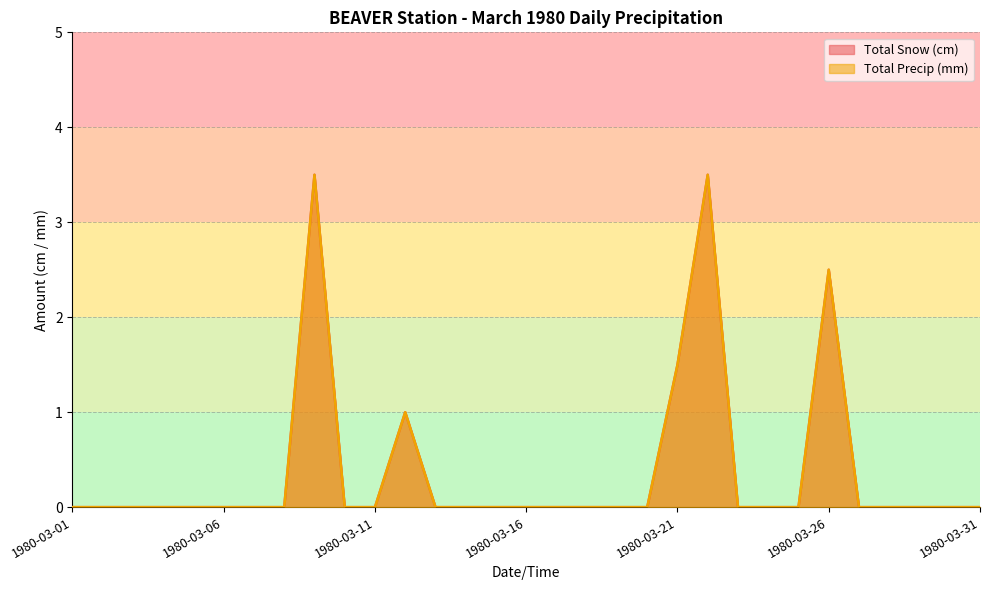

What is the difference between the maximum and second lowest values in the Total Precip (mm) series?

3.5